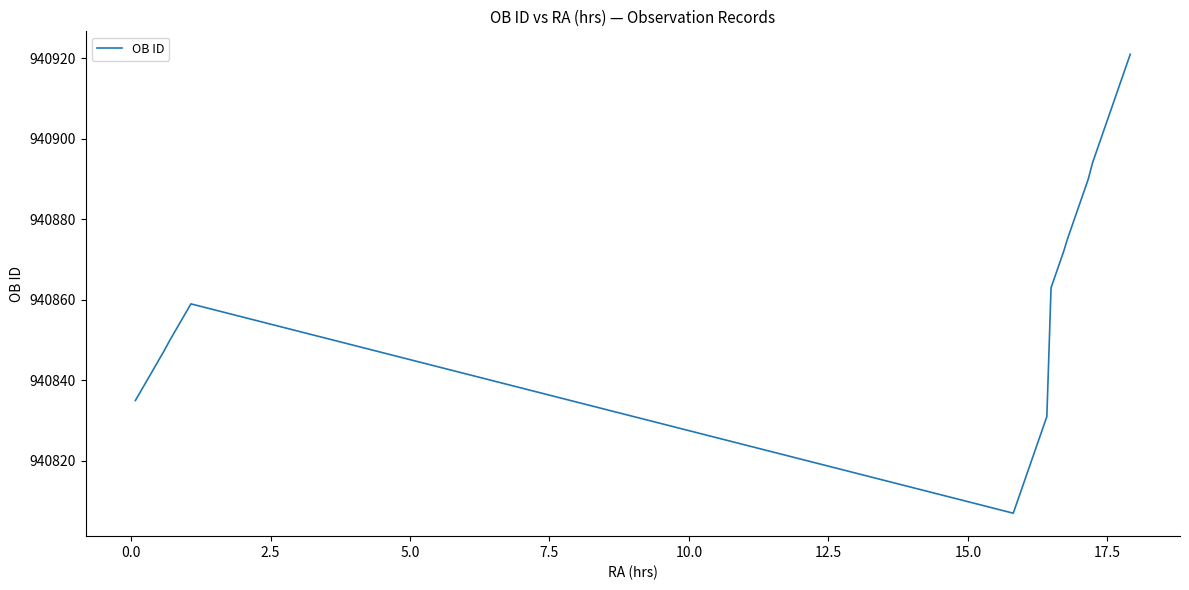

What is the greatest value displayed?

940921